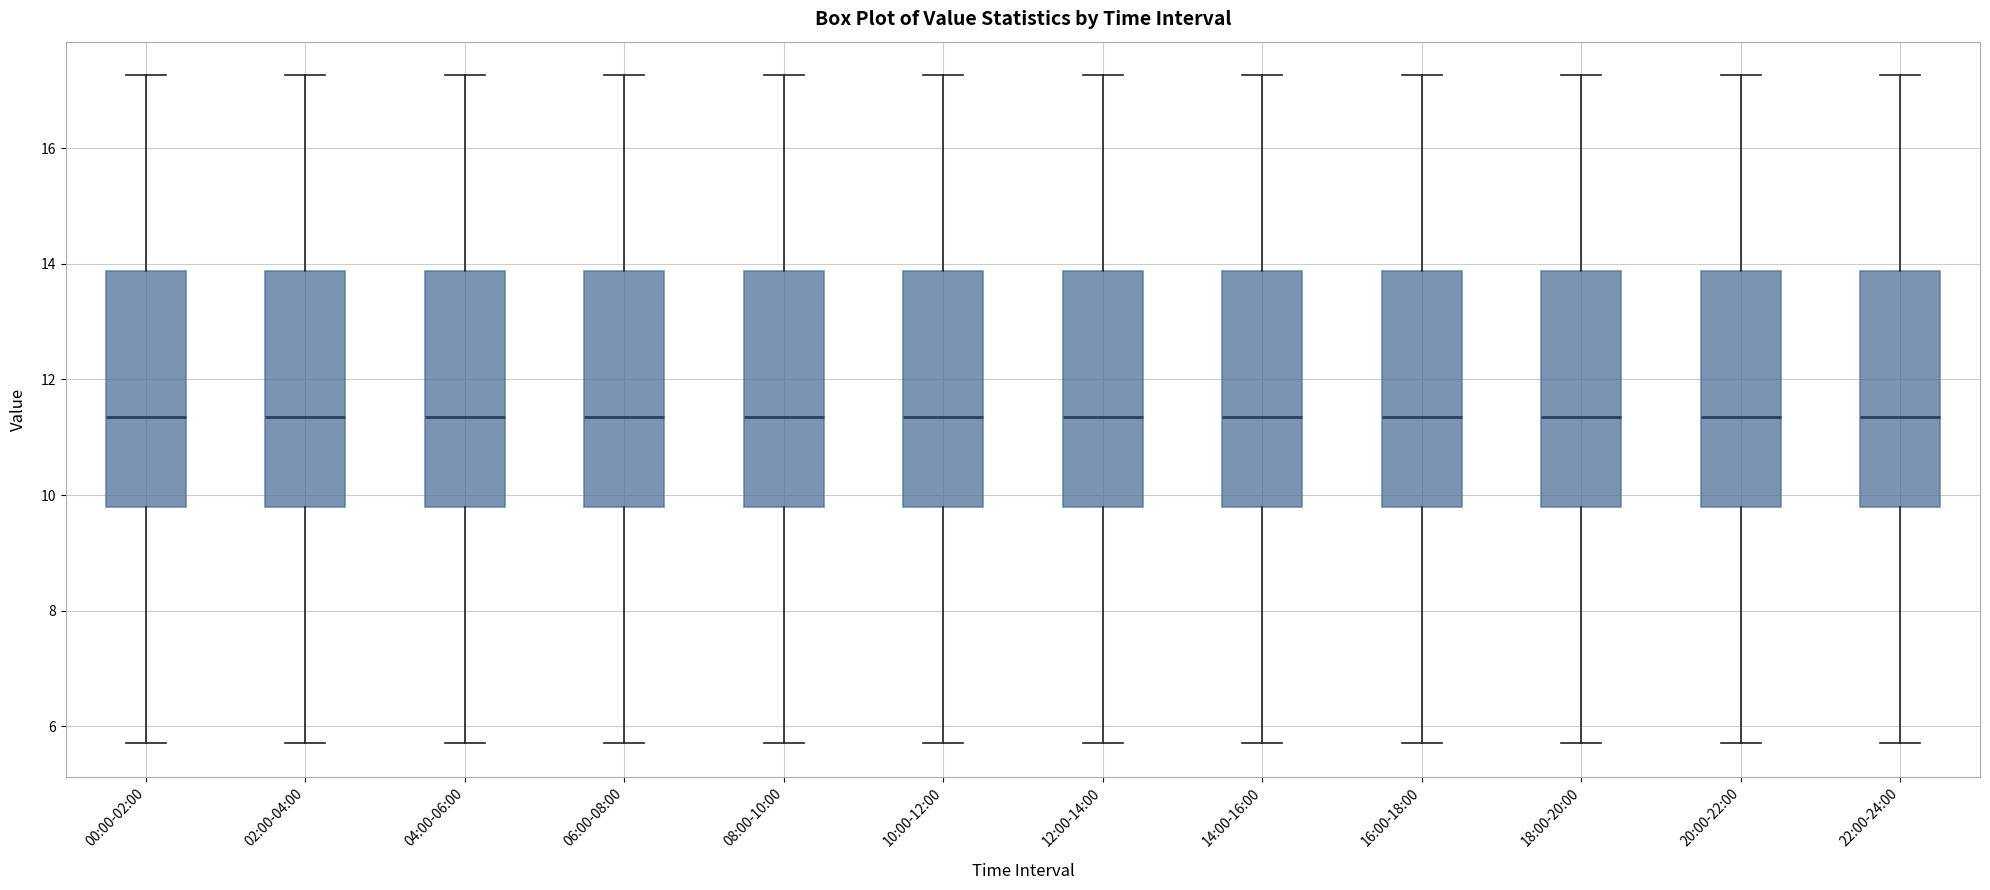

Where does the median line of the box for 16:00-18:00 sit on the y-axis? The values are not printed on the chart, so give them approximately, as read against the axis.

11.4